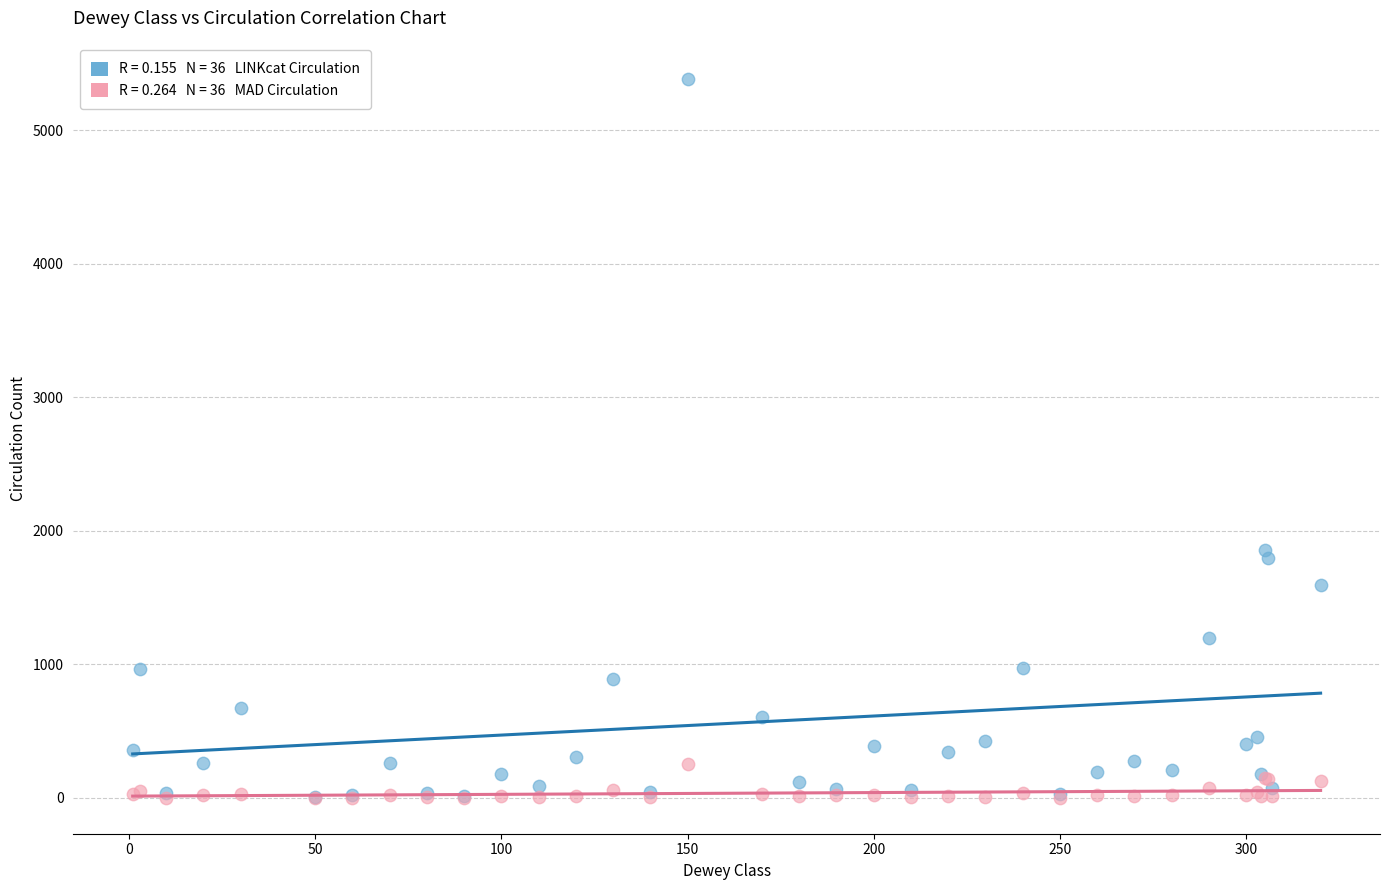

Across all series, what Y value is closest to 2691?

1854